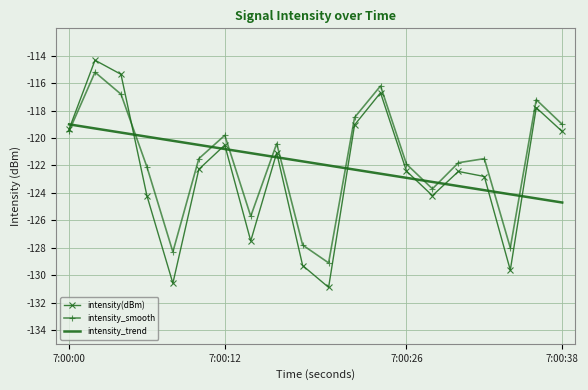

What is the minimum value for intensity_trend?

-124.7